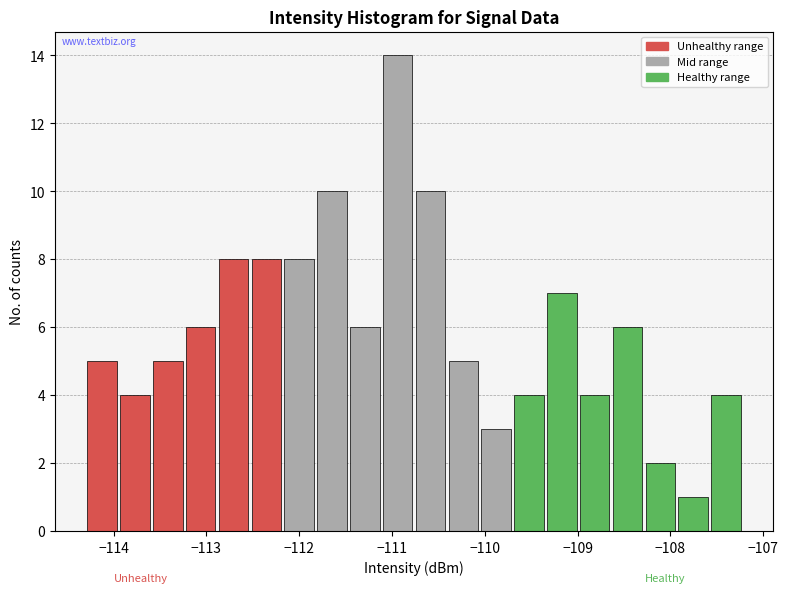

Read against the x-axis, roughly where is the centre of the tallest bar?

-110.9